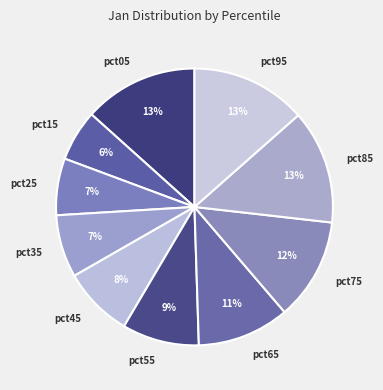

Is there any slice that represents more than half of the pie?

No